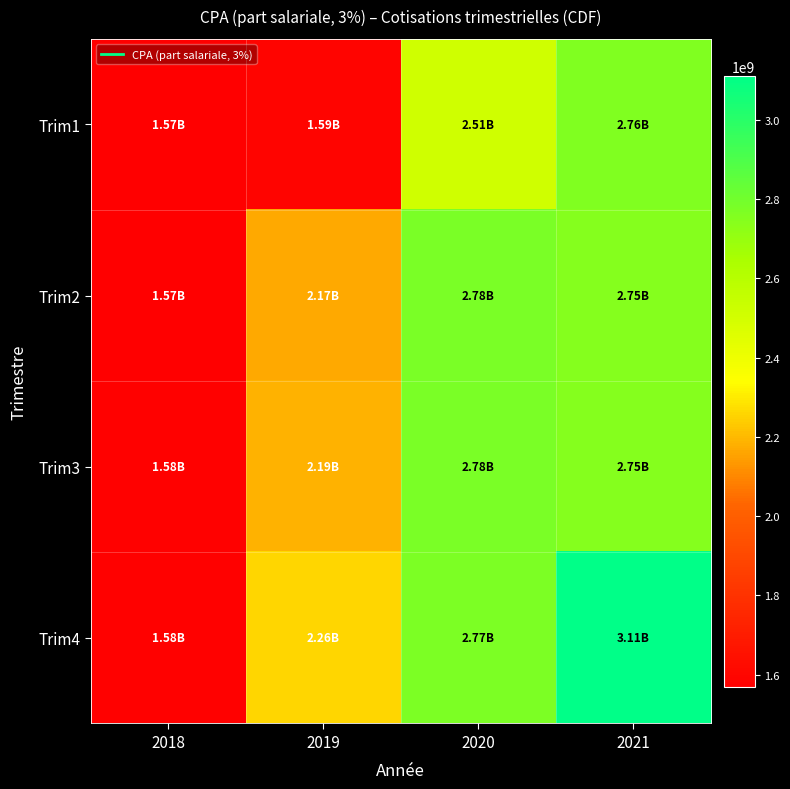

What is the smallest value displayed?

1569631142.2